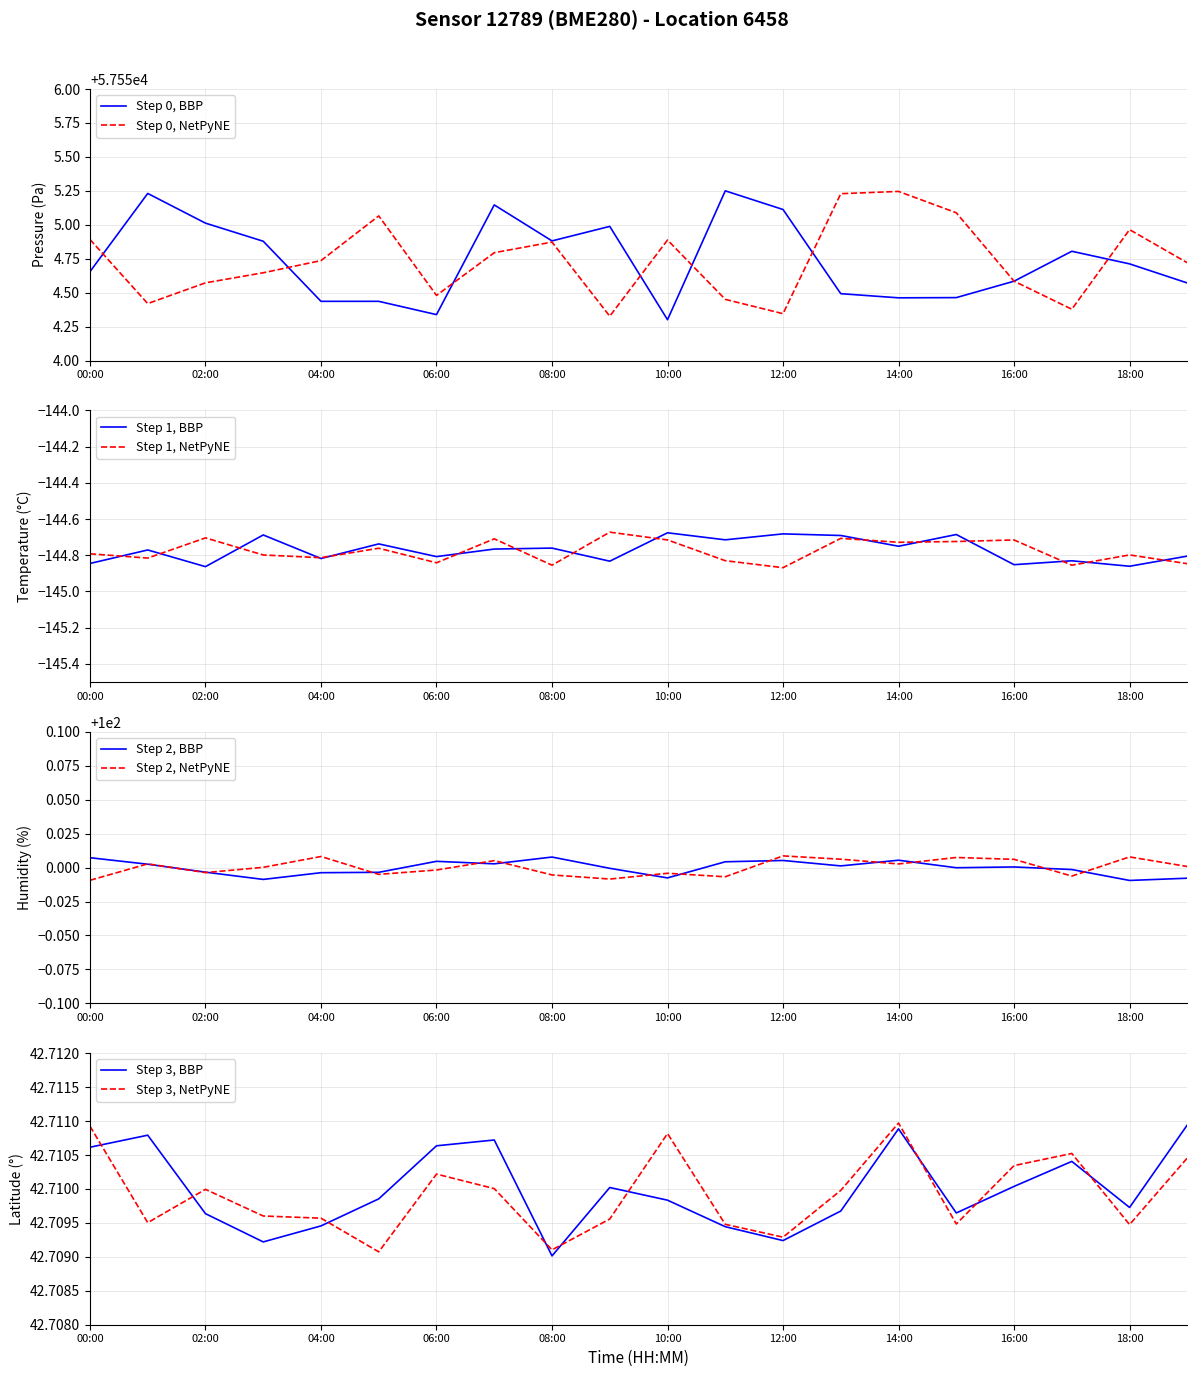

The Step 0, BBP series shows 18508.7 at 08:00. True or false?

False